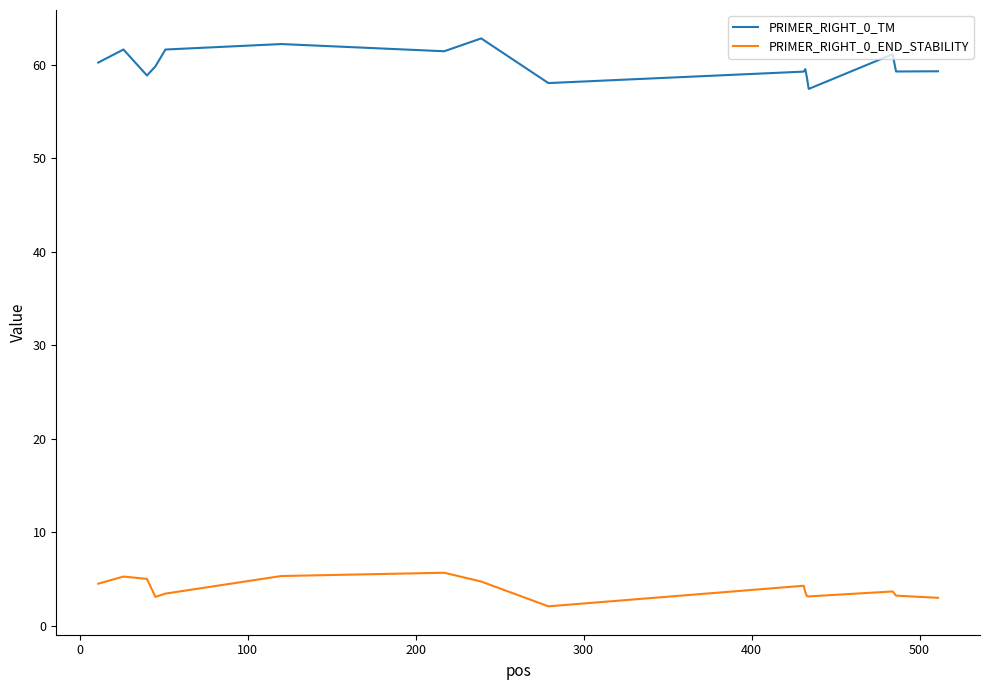

Rank the series by their maximum value, from lowest to highest.

PRIMER_RIGHT_0_END_STABILITY, PRIMER_RIGHT_0_TM